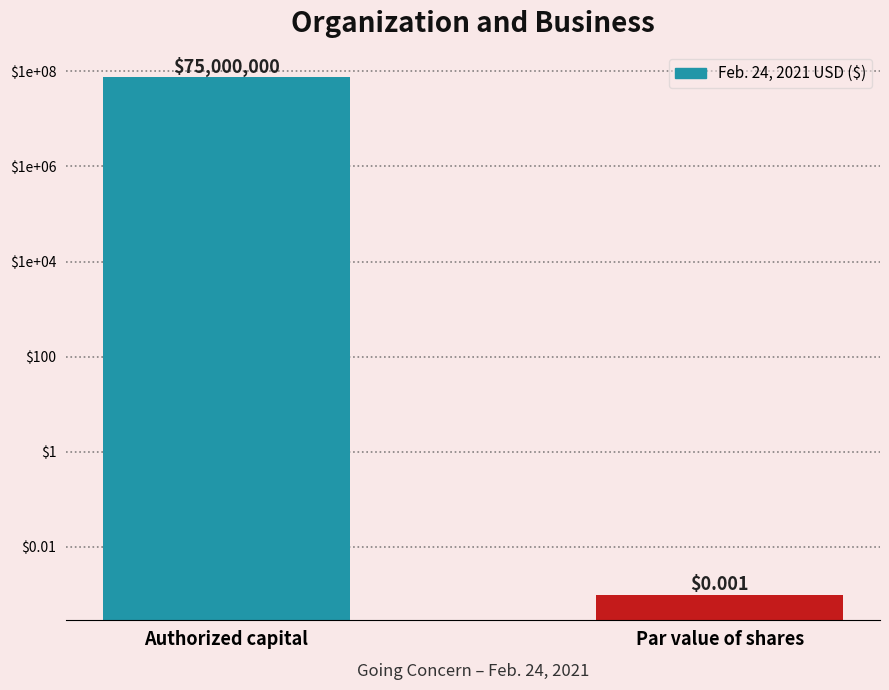

List the labels in order of value, smallest first.

Par value of shares, Authorized capital